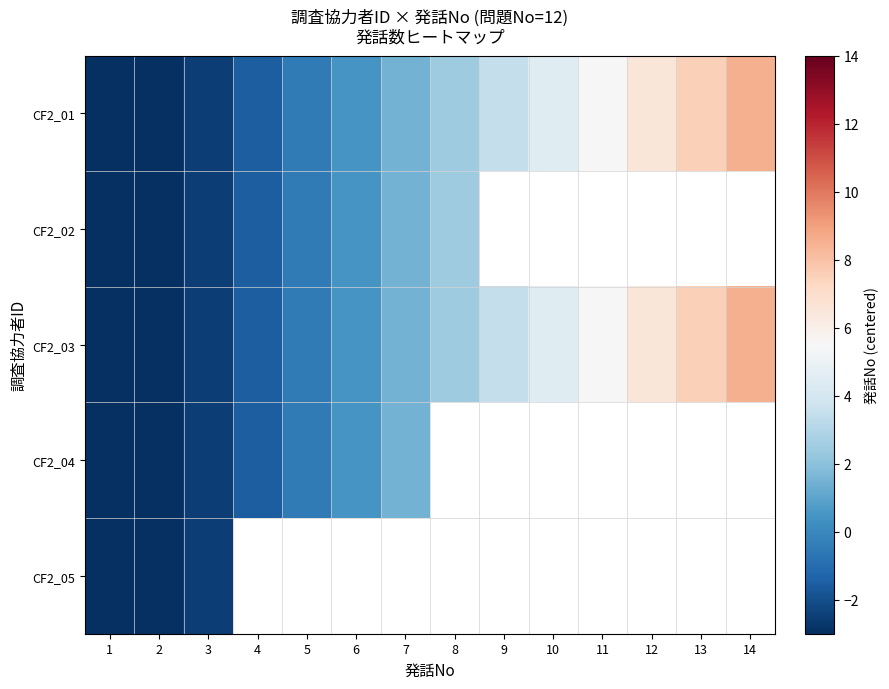

Where is CF2_05 nearest to the value -3?

2